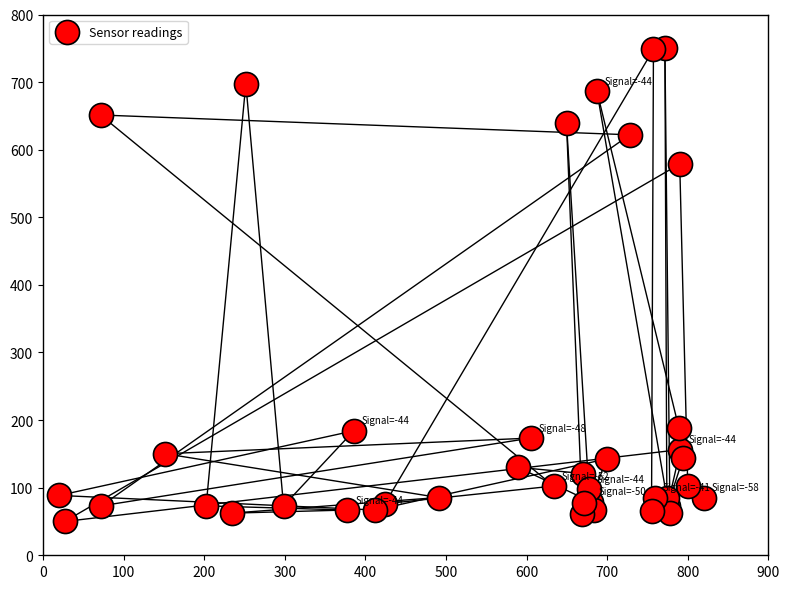

What Y value in the scatter plot is closest to 400?

578.9